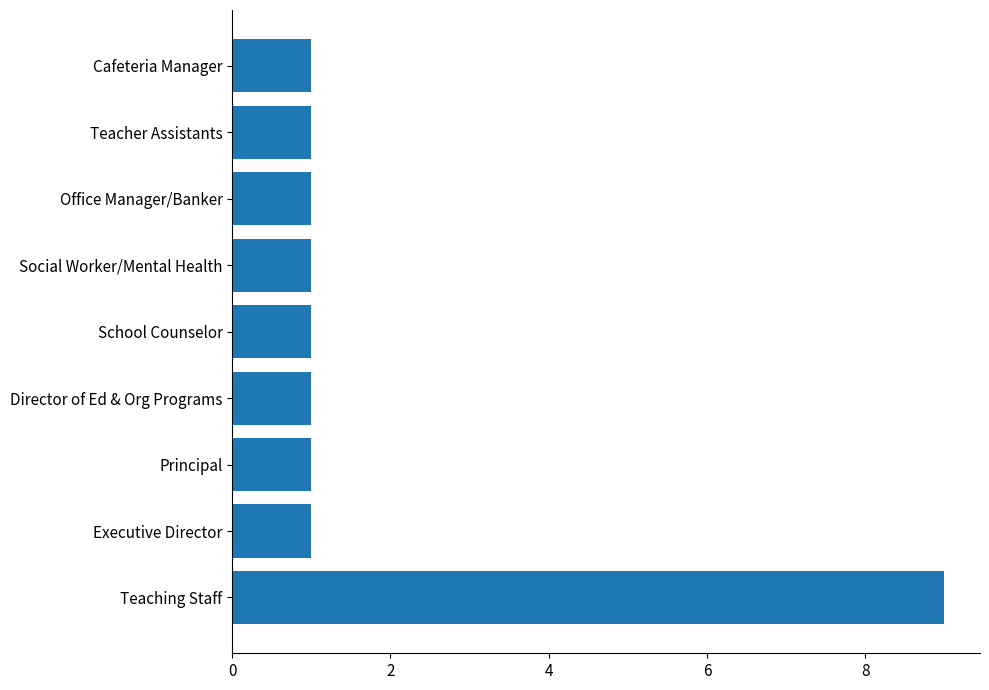

What is the difference between the maximum and minimum values?

8